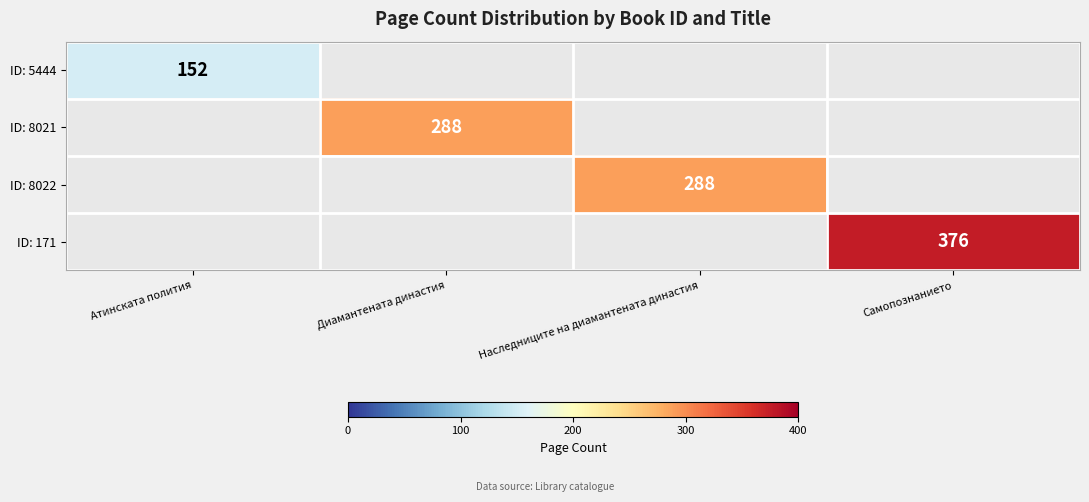

The ID: 5444 series shows 49 at Атинската полития. True or false?

False